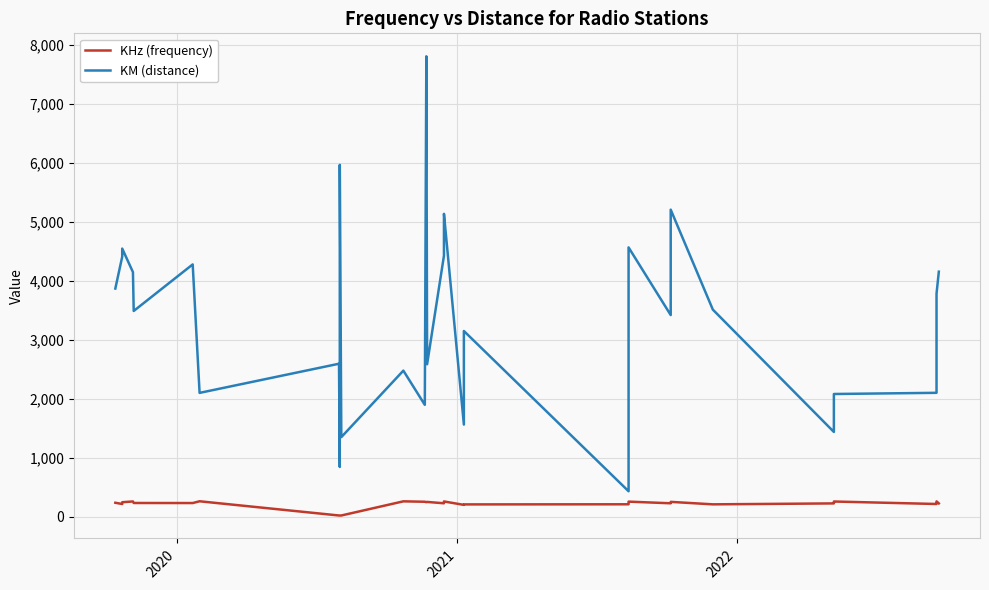

Which series has the largest range (max minus min)?

KM (distance)